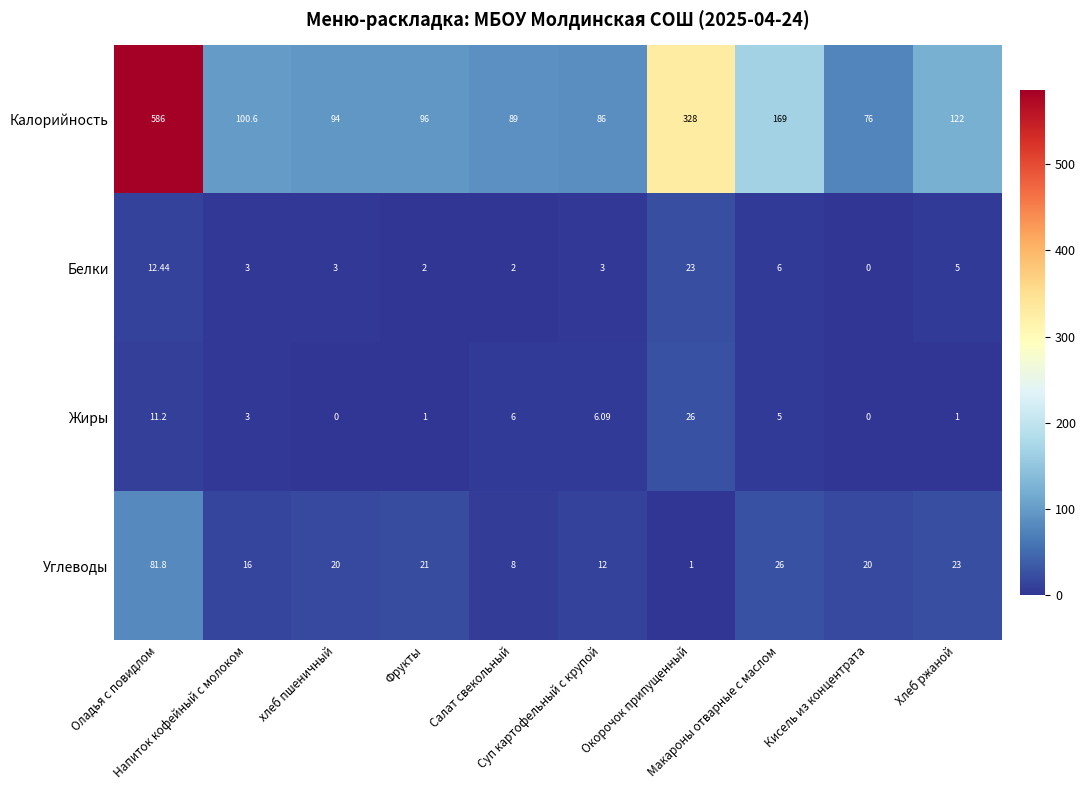

At Фрукты, list the series in order from largest to smallest.

Калорийность, Углеводы, Белки, Жиры